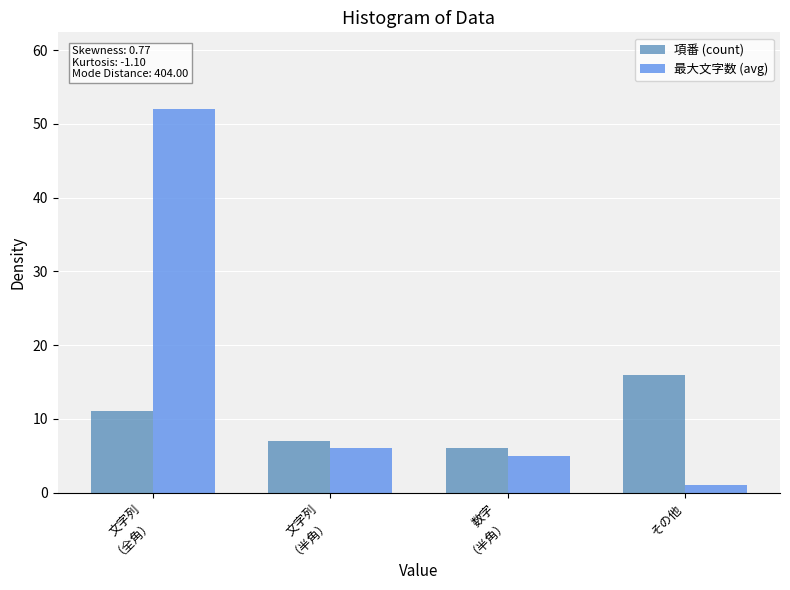

At how many categories does at least one series exceed 50?

1